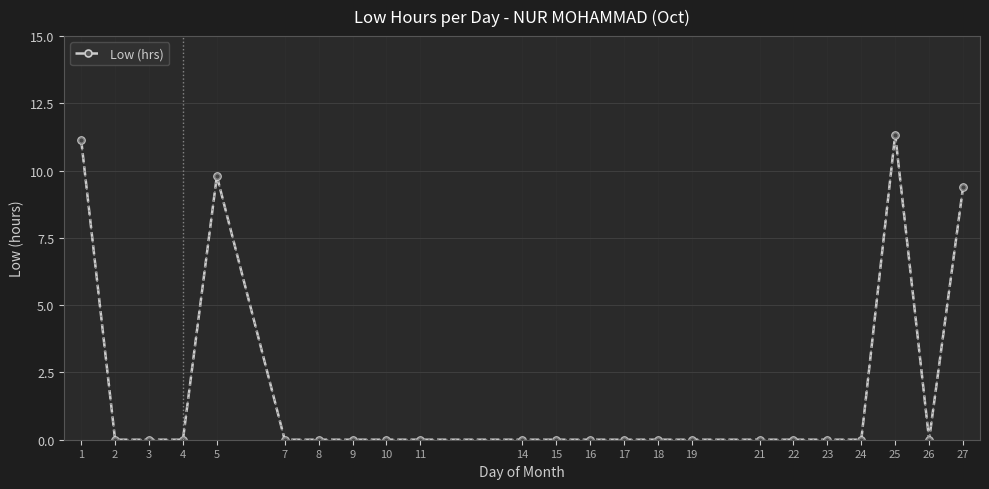

How many lines are shown in the chart?

1